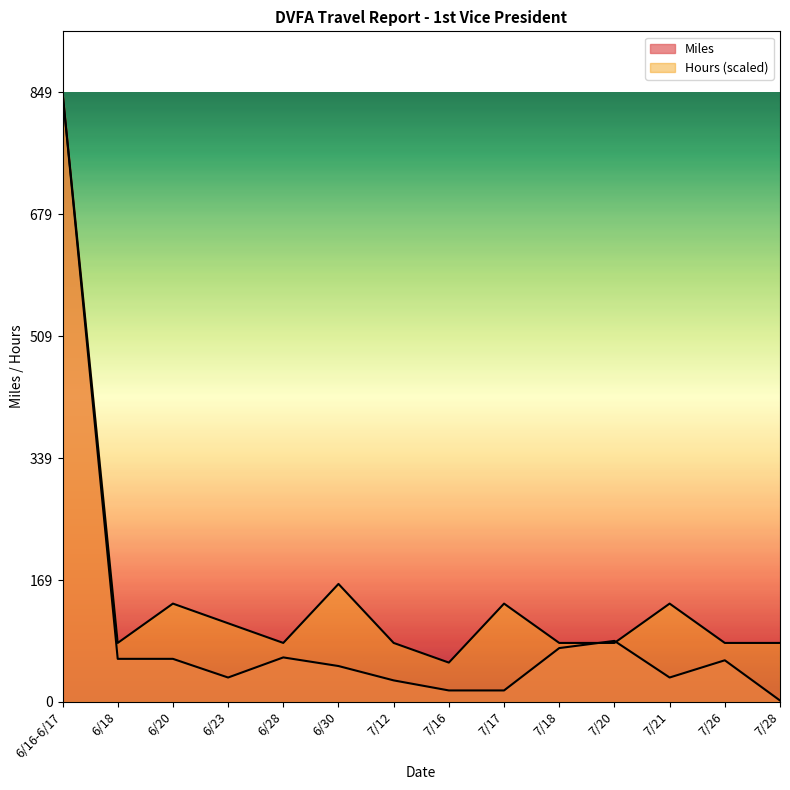

The Miles series shows 34.0 at 6/23. True or false?

True